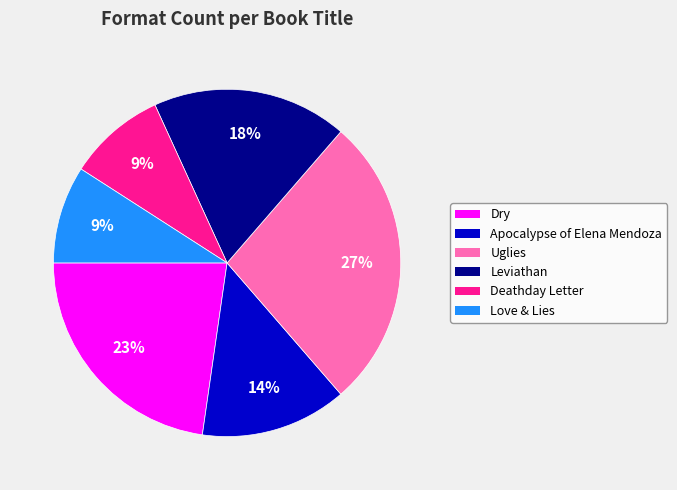

Which slice is the largest?

Uglies